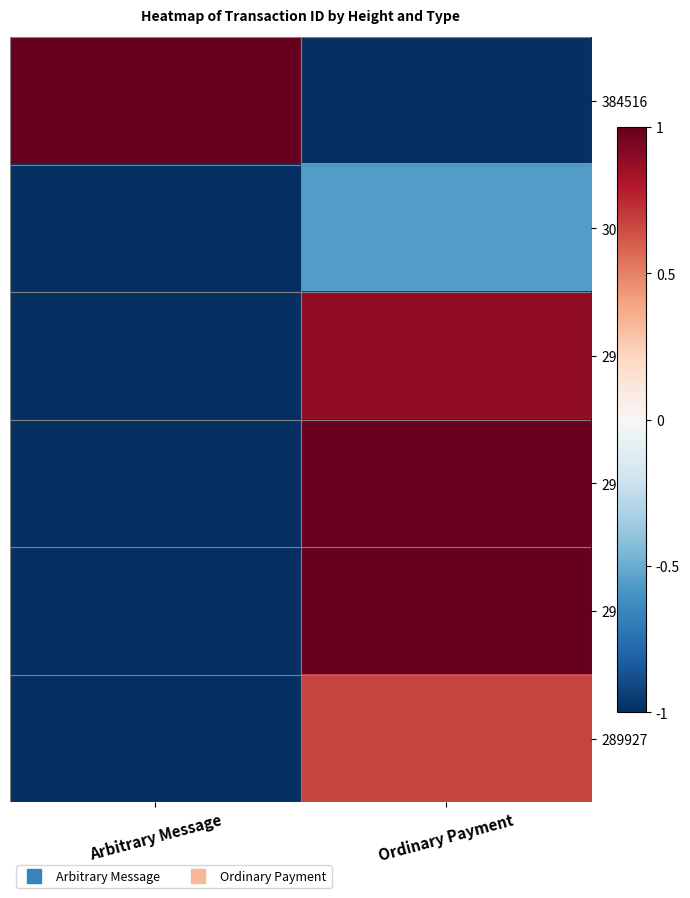

What is the total value across all series at Ordinary Payment?

2.0